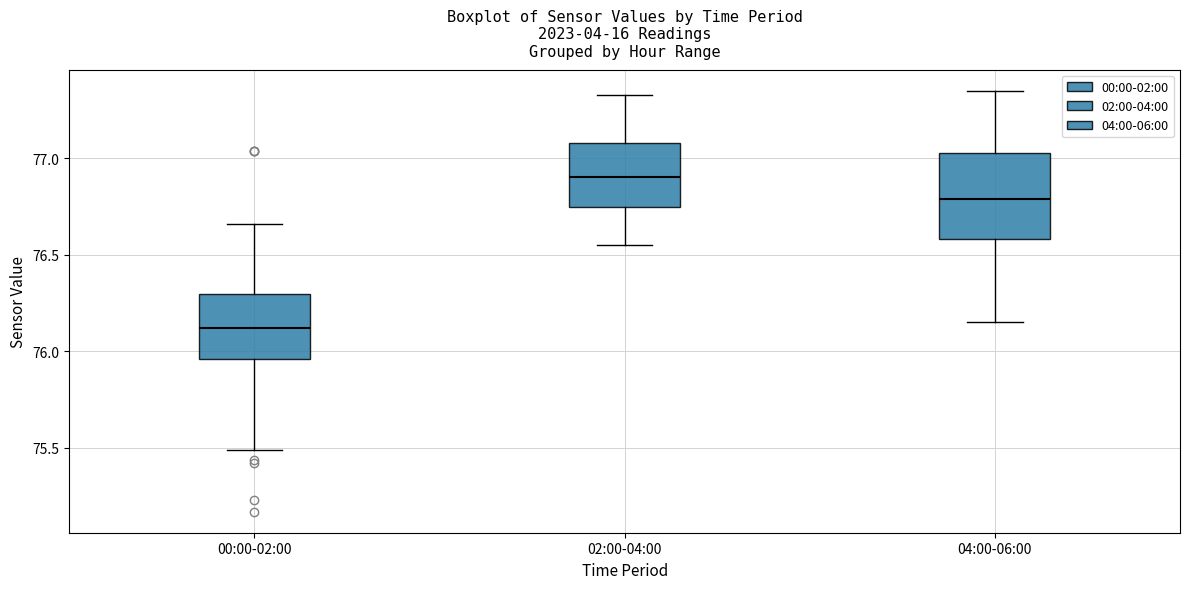

Reading left to right, transcribe this box plot: for each box, give where its median line is, the range the box spans, and where its two whiskers end, as read against the y-axis. The values are not printed on the chart, so give them approximately, as read against the axis.

00:00-02:00: median 76.10, box 75.95 to 76.30, whiskers 75.50 to 76.65
02:00-04:00: median 76.90, box 76.75 to 77.10, whiskers 76.55 to 77.35
04:00-06:00: median 76.80, box 76.60 to 77.05, whiskers 76.15 to 77.35